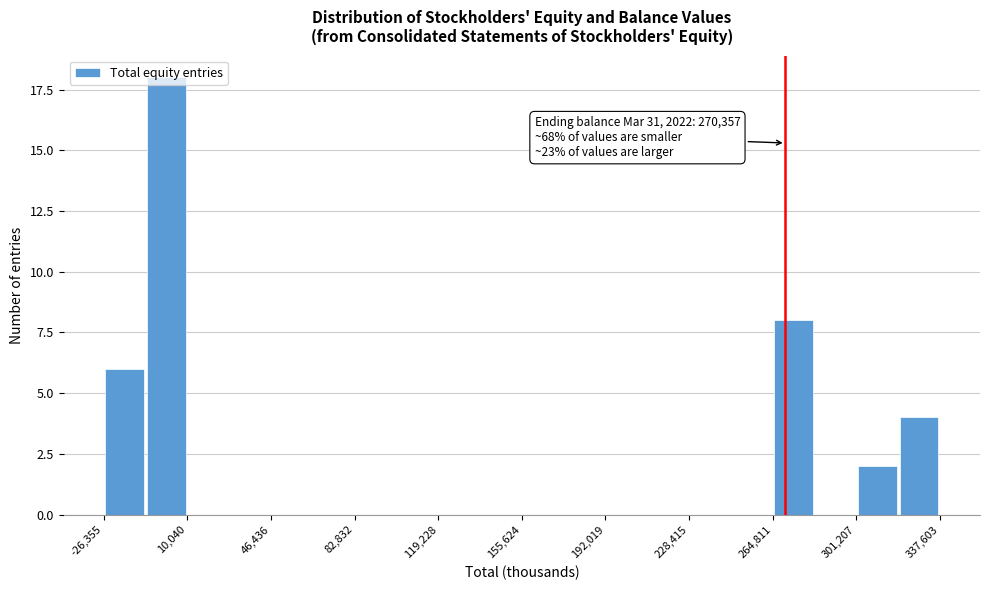

Around what value on the x-axis is the tallest bar? Give the approximate position of its centre, as read against the axis.

0